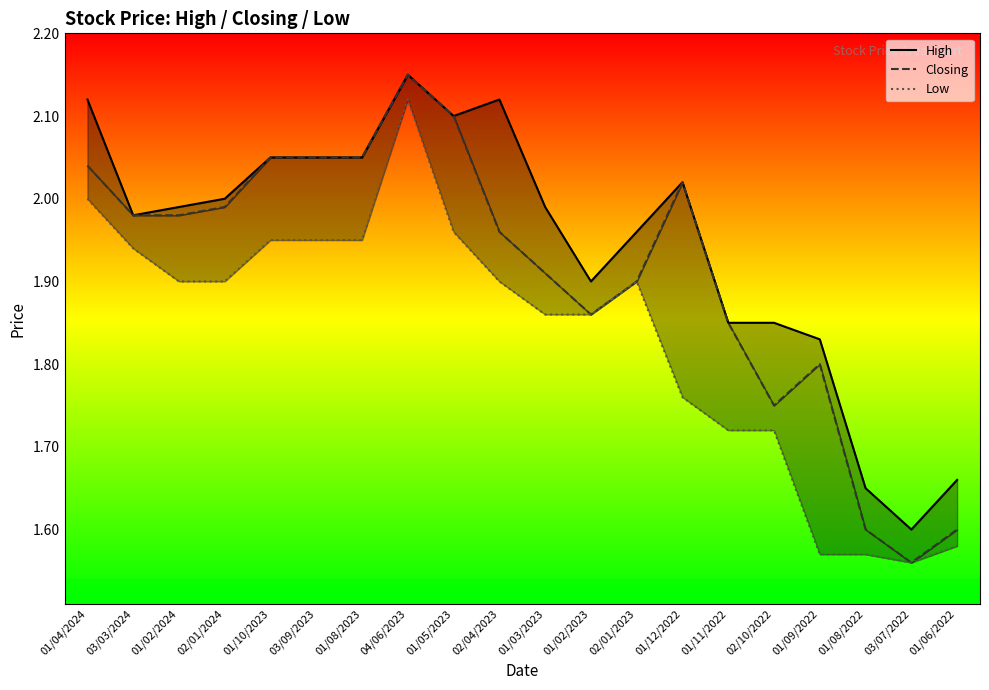

True or false: Low and Closing intersect in this chart.

False